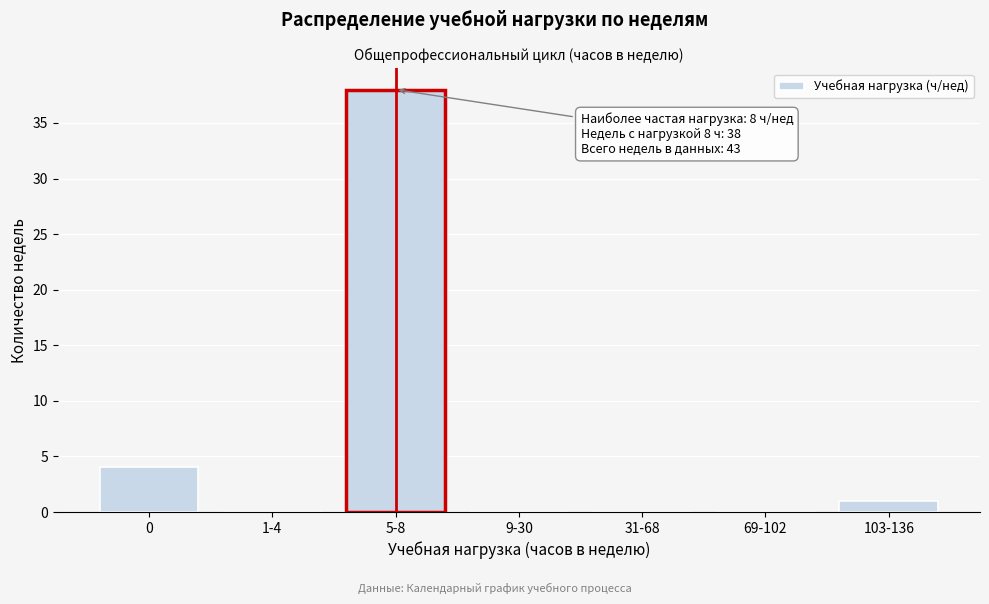

Reading right to left, list all the values displayed in this chart.

103-136=1	69-102=0	31-68=0	9-30=0	5-8=38	1-4=0	0=4